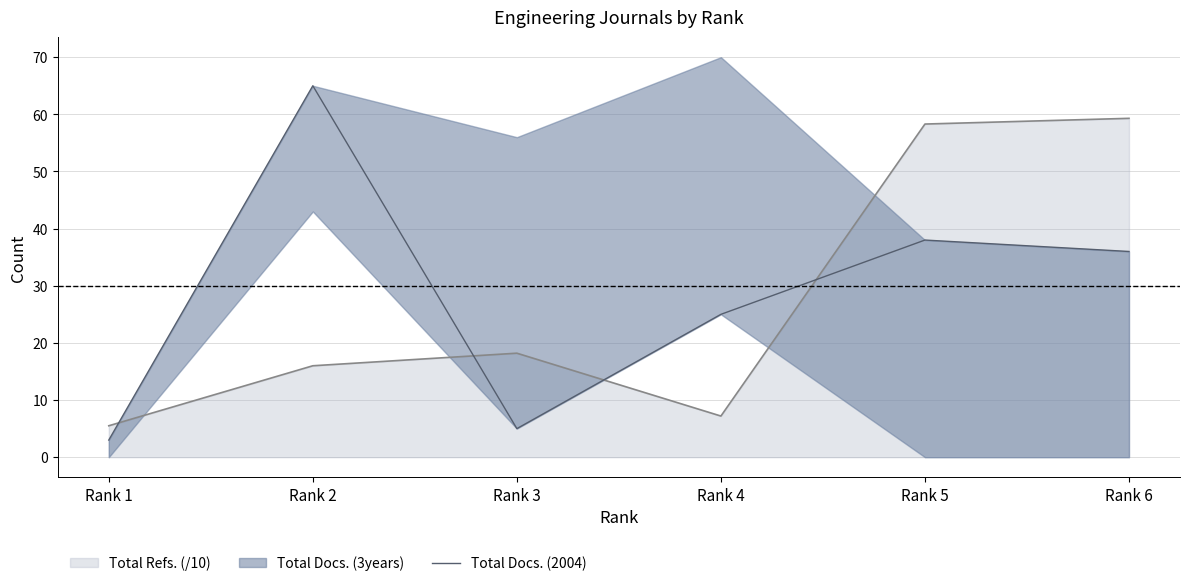

Which label corresponds to the smallest value in the chart?

Rank 1